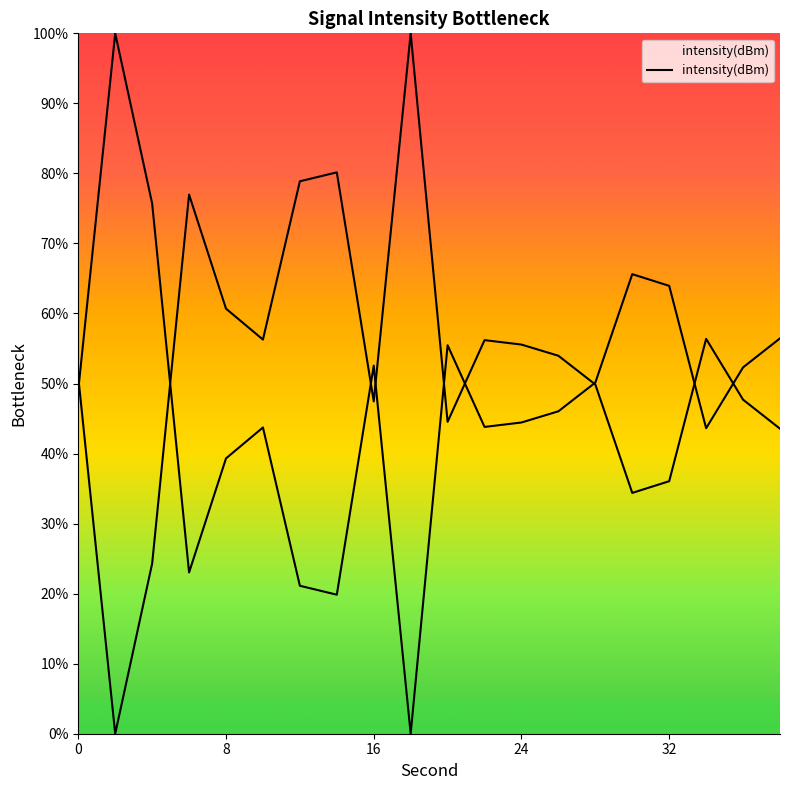

What is the change in value from 2 to 24?

-55.6